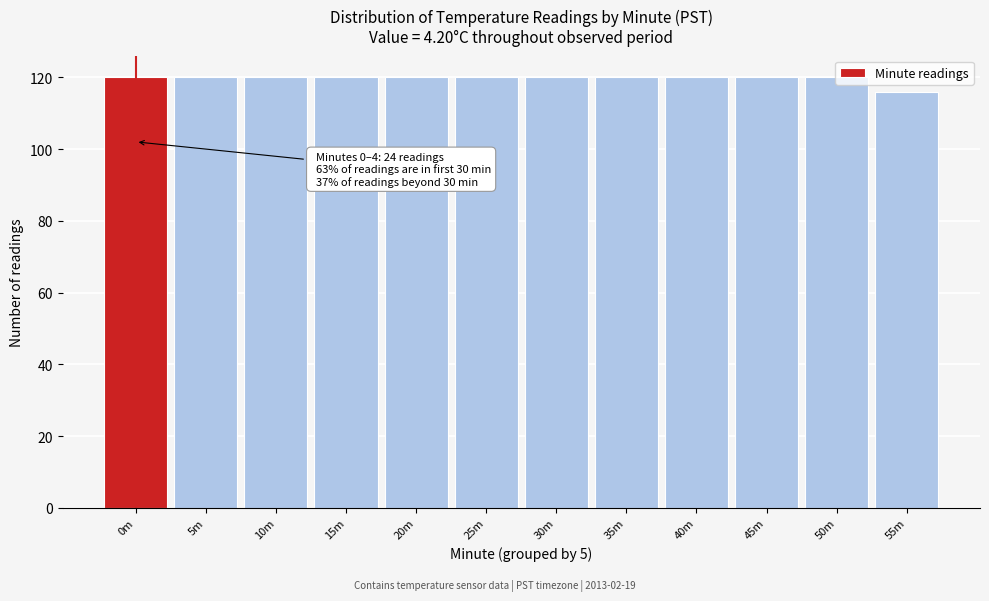

What is the minimum value shown in the chart?

116